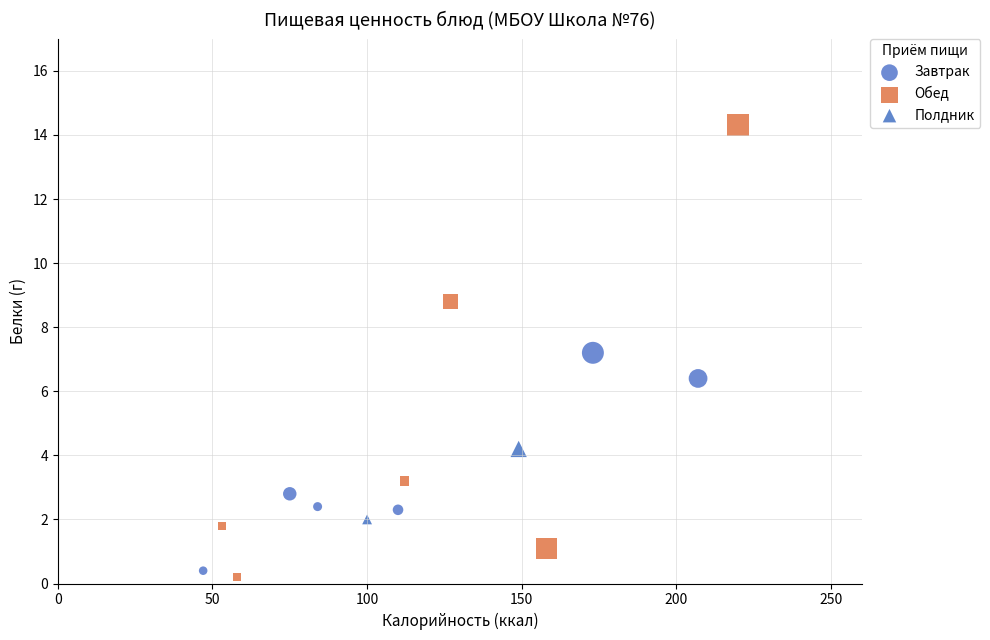

Which series contains the highest Y value?

Обед